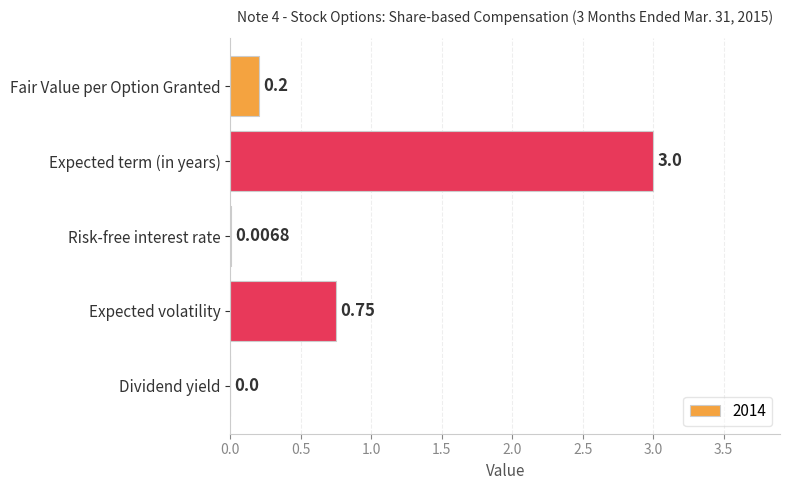

At which category does the chart reach its peak across all series?

Expected term (in years)